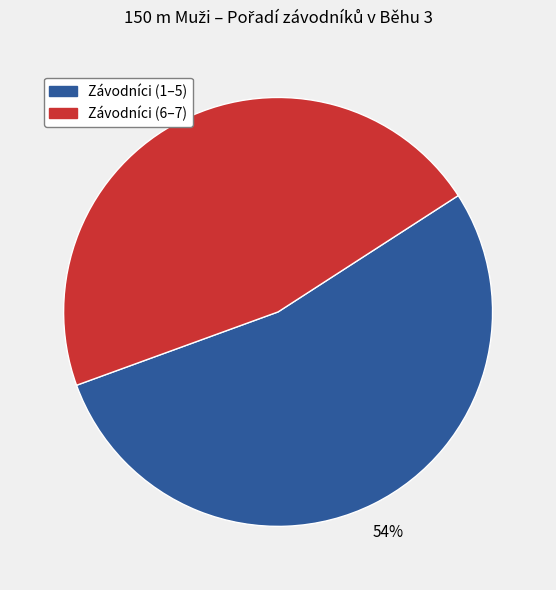

Is there any slice that represents more than half of the pie?

Yes